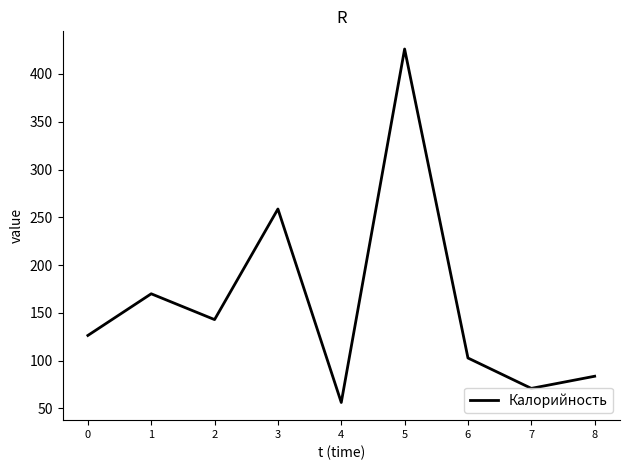

Rank the categories by value from lowest to highest.

4, 7, 8, 6, 0, 2, 1, 3, 5